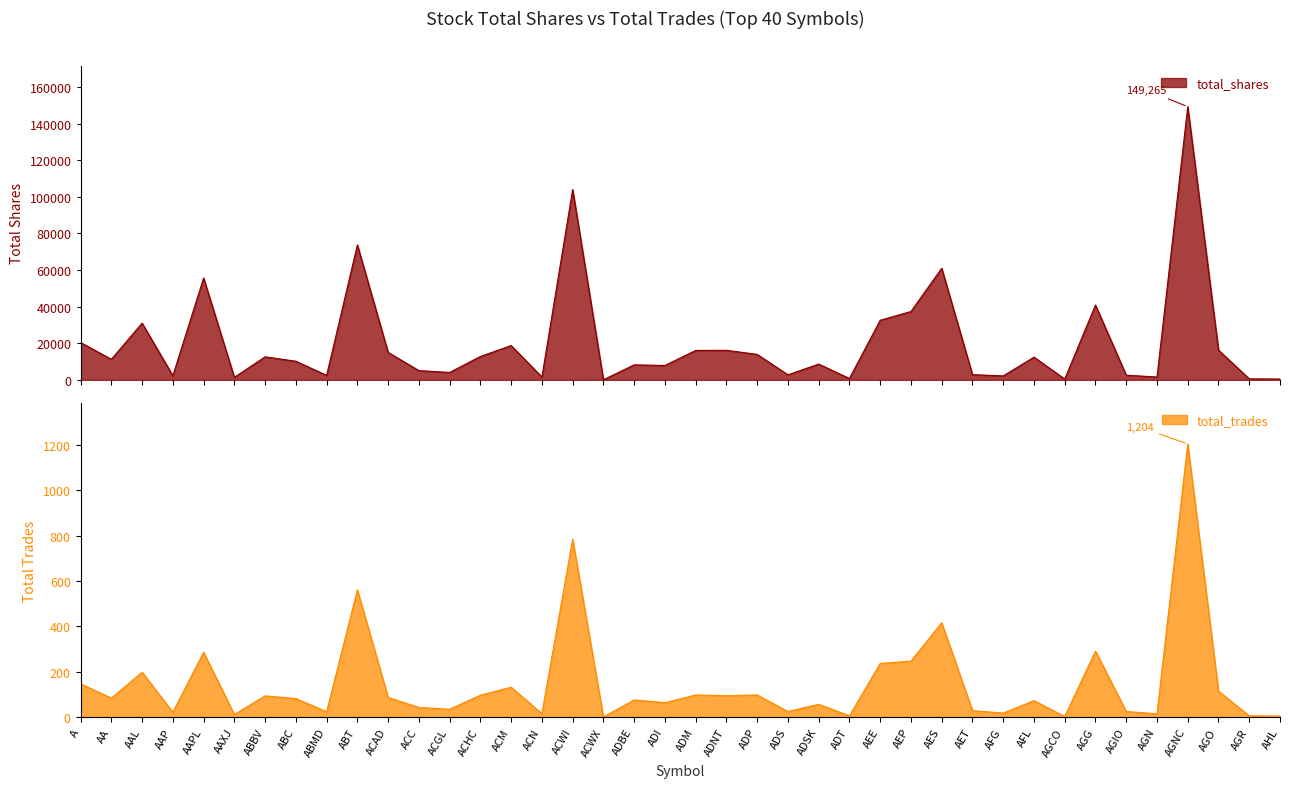

Rank the series by their average value, from highest to lowest.

total_shares, total_trades